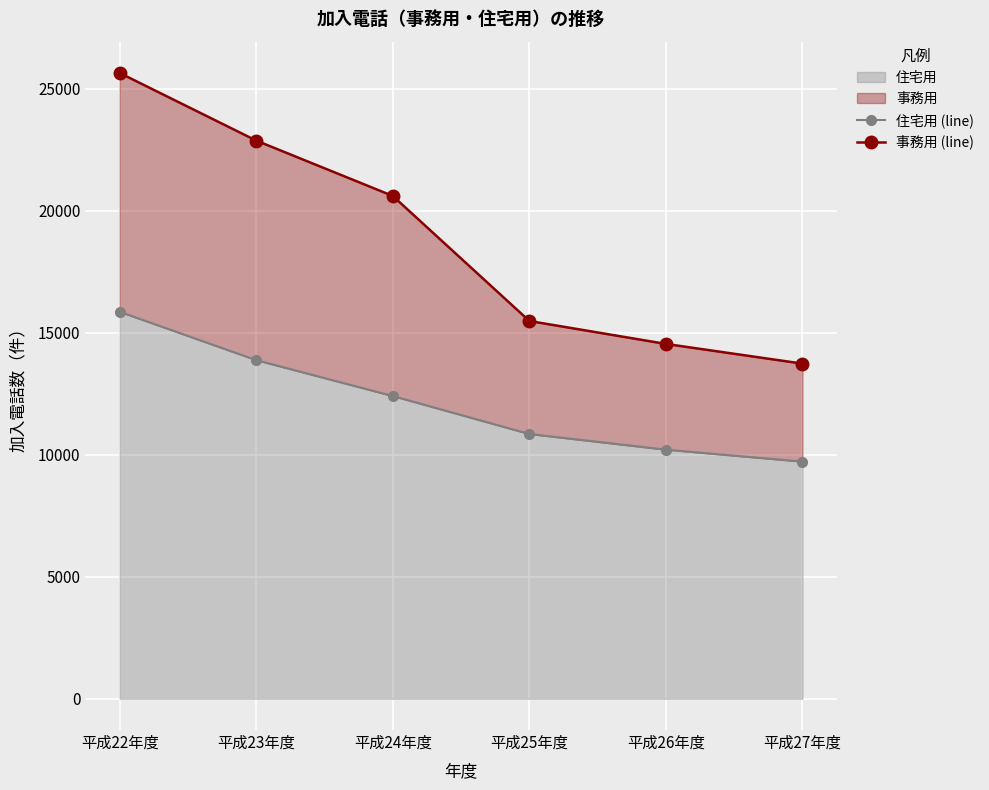

Reading left to right, transcribe all the data shown in this chart.

住宅用 (line): 15860	13878	12407	10851	10209	9719
事務用 (line): 25646	22875	20606	15481	14541	13733